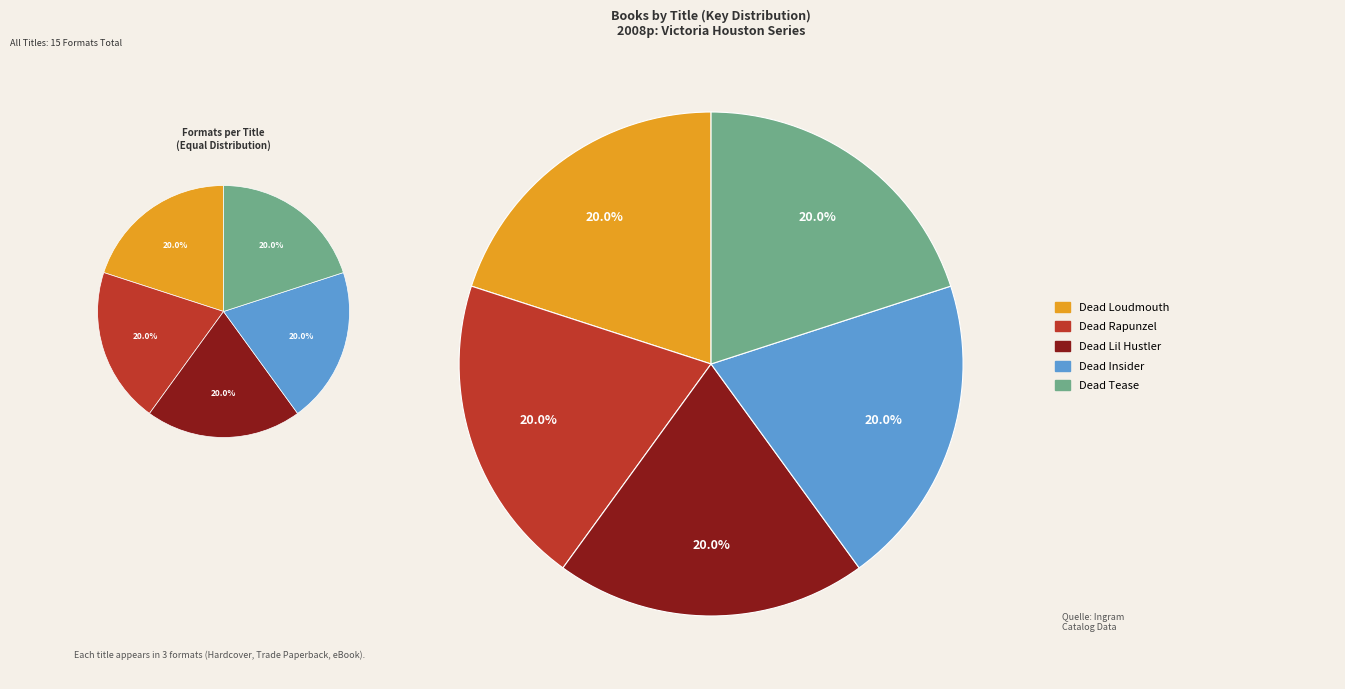

Is it true that Dead Tease is 20% of the pie?

True